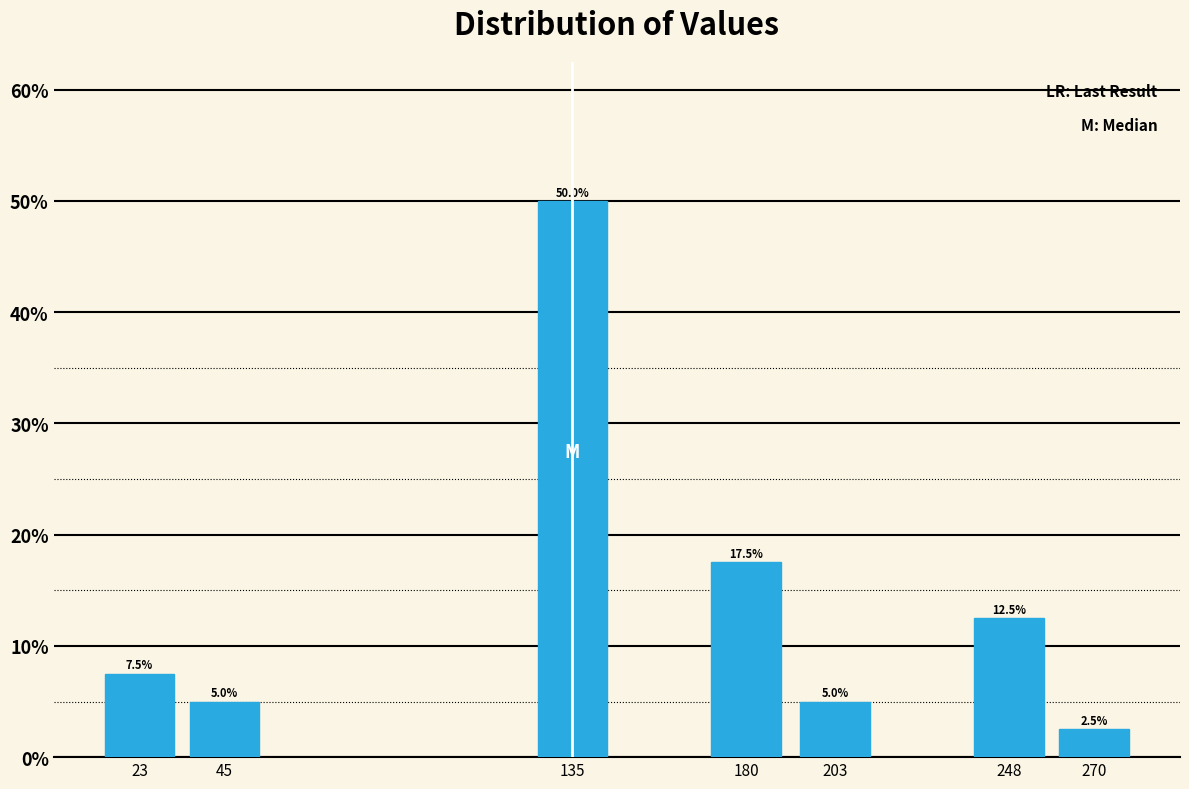

Reading left to right, transcribe all the data shown in this chart.

23=7.5	45=5.0	135=50.0	180=17.5	203=5.0	248=12.5	270=2.5